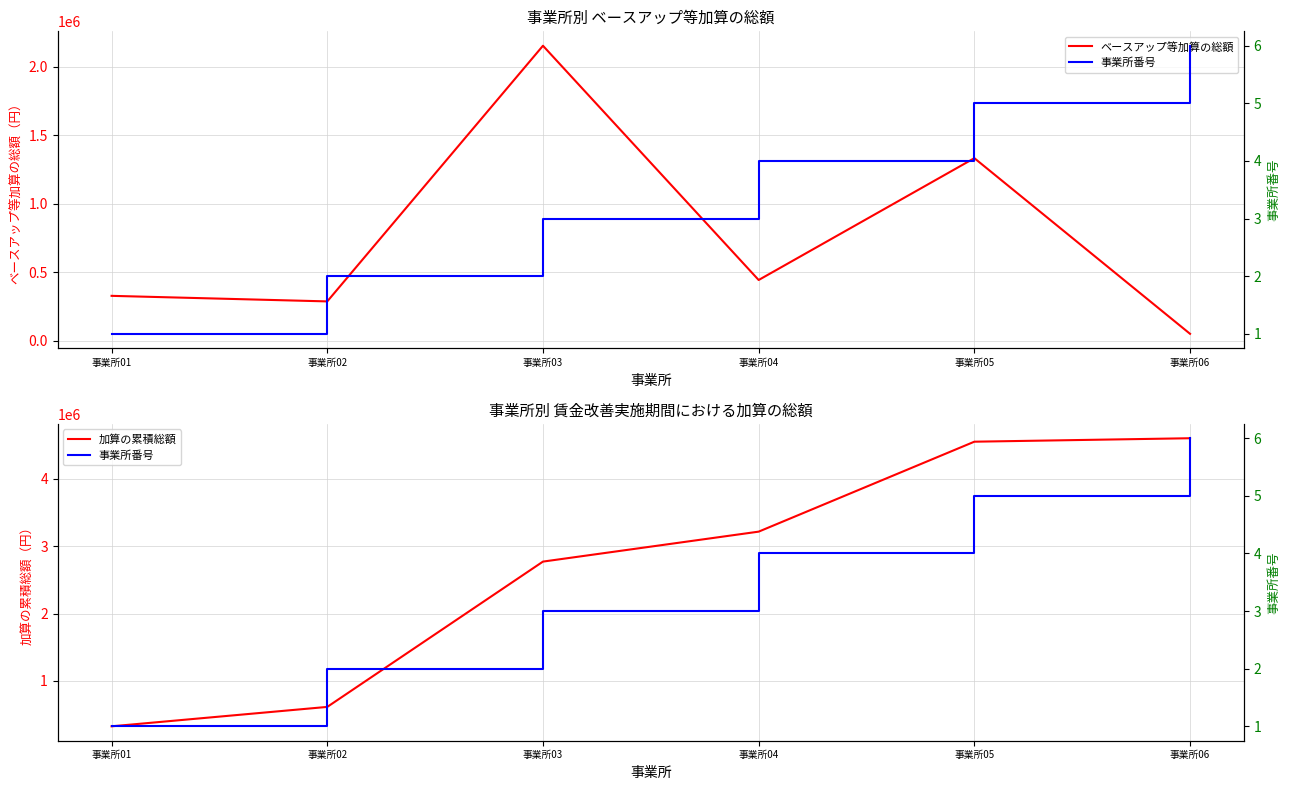

Is it true that 加算の累積総額 equals 328320 at 事業所01?

True